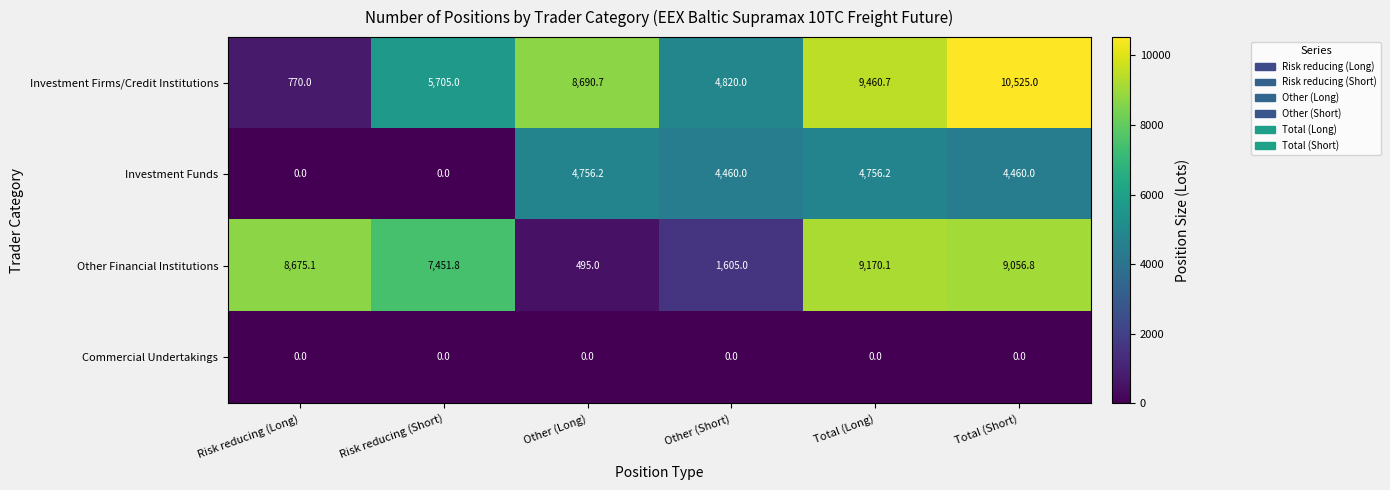

What is the difference between the maximum and minimum values in the Other Financial Institutions series?

8675.1